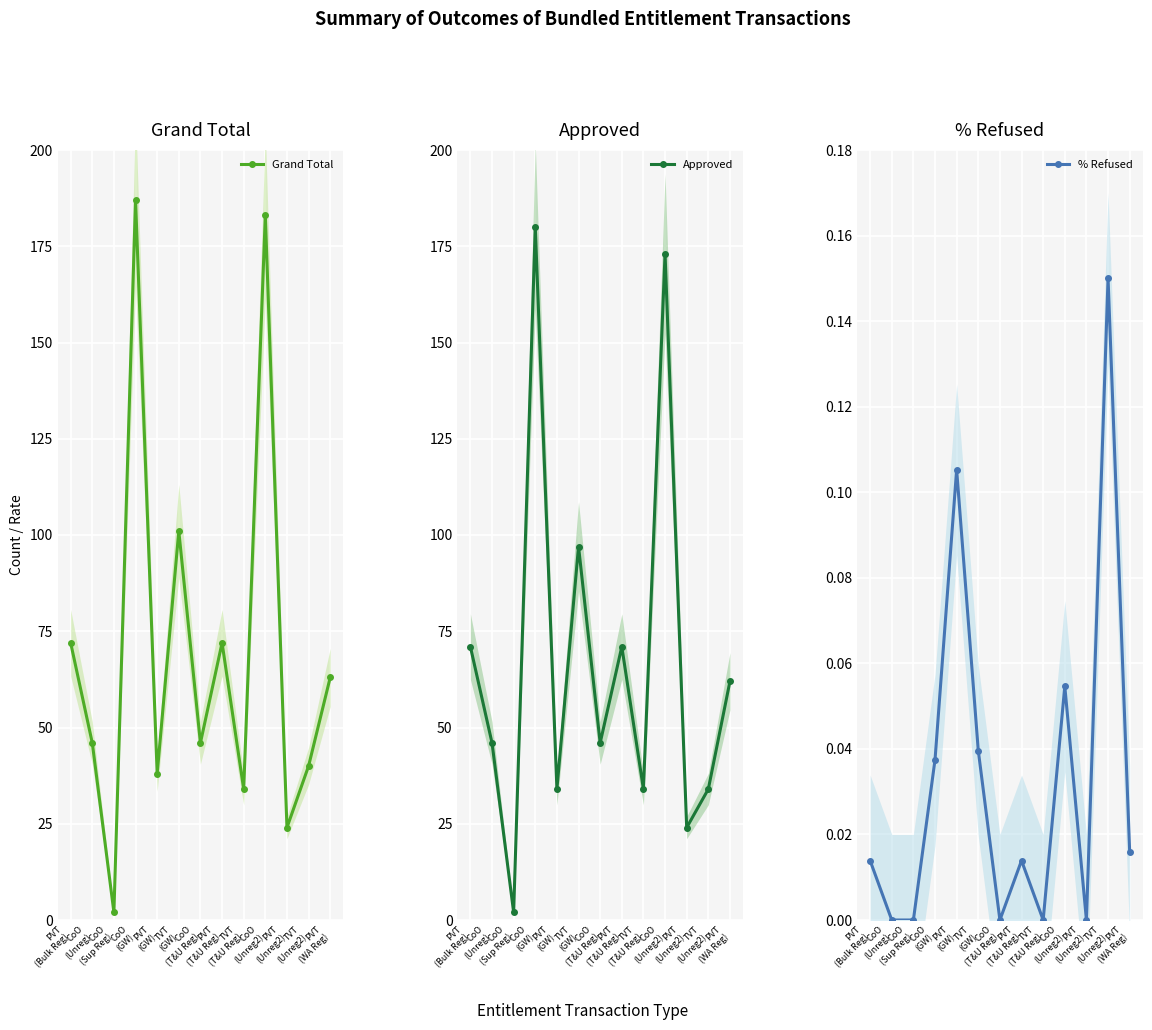

Is the value of % Refused at CoO
(T&U Reg) greater than the value of Approved at TVT
(GW)?

No